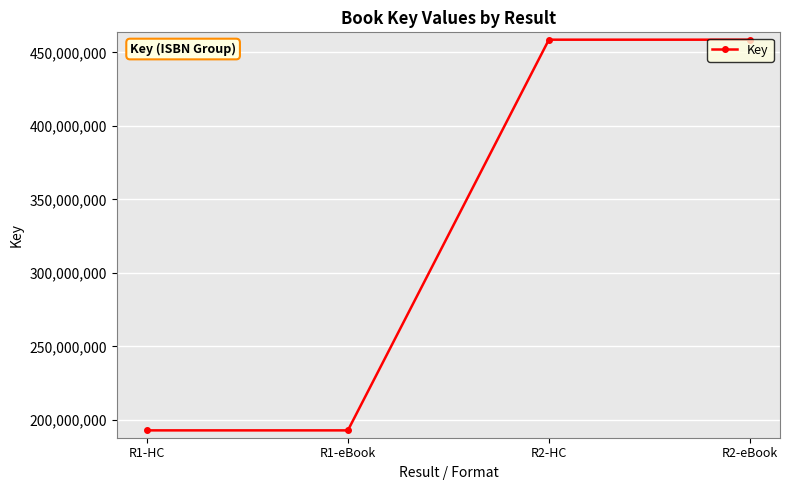

Reading left to right, what are all the values shown in this chart?

R1-HC=192863168	R1-eBook=192863168	R2-HC=458690106	R2-eBook=458690106